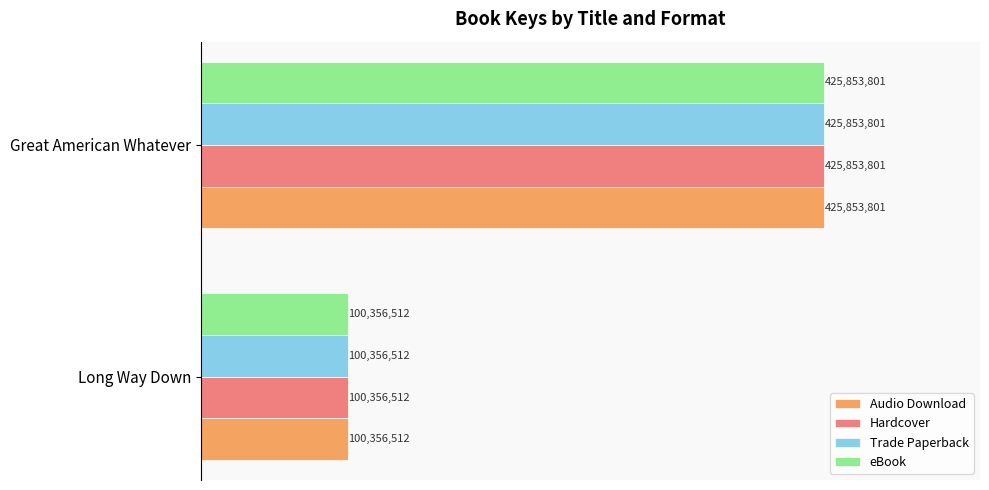

What are all the series names shown in the legend?

Audio Download, Hardcover, Trade Paperback, eBook